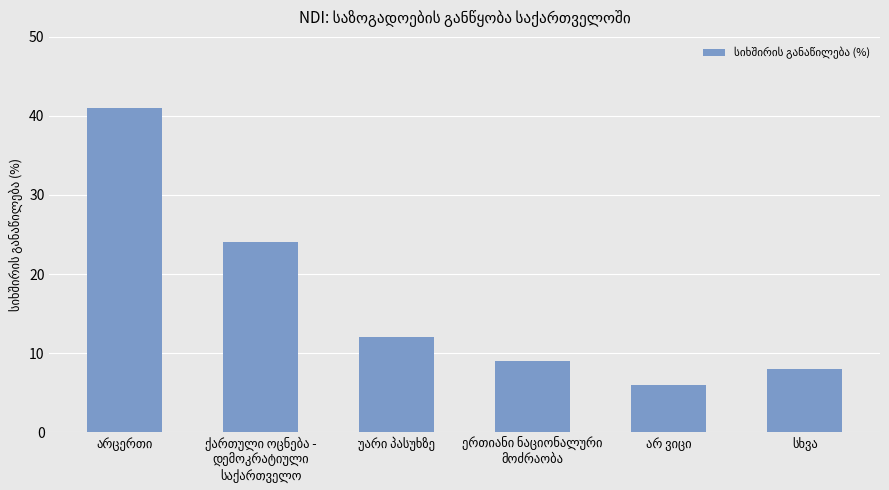

What is the minimum value shown in the chart?

6